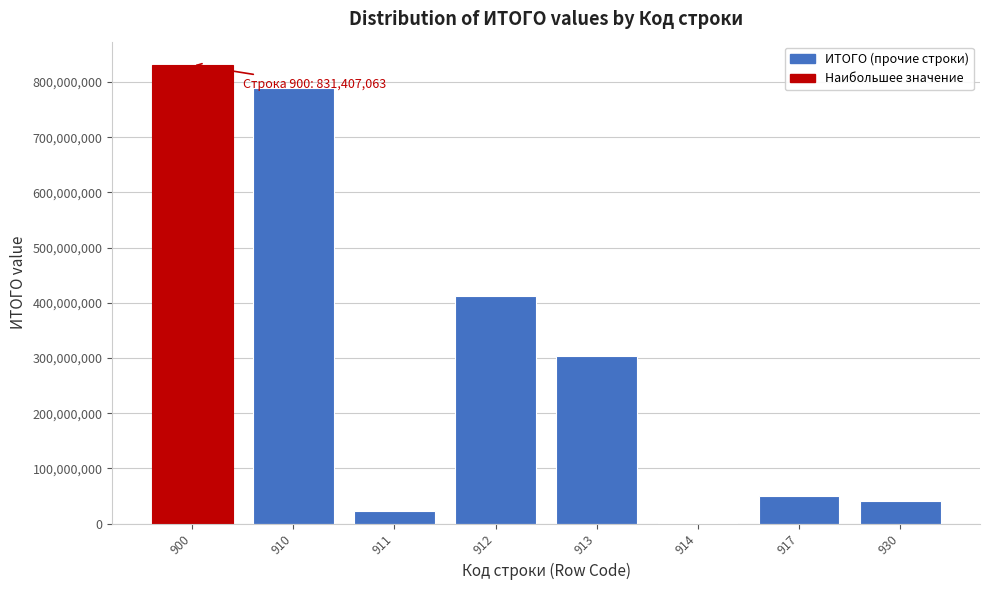

Reading left to right, transcribe all the data shown in this chart.

900=831407063.0	910=789735198.1	911=23118270.0	912=412331881.3	913=303617864.8	914=305514.0	917=50361668.0	930=41671864.9